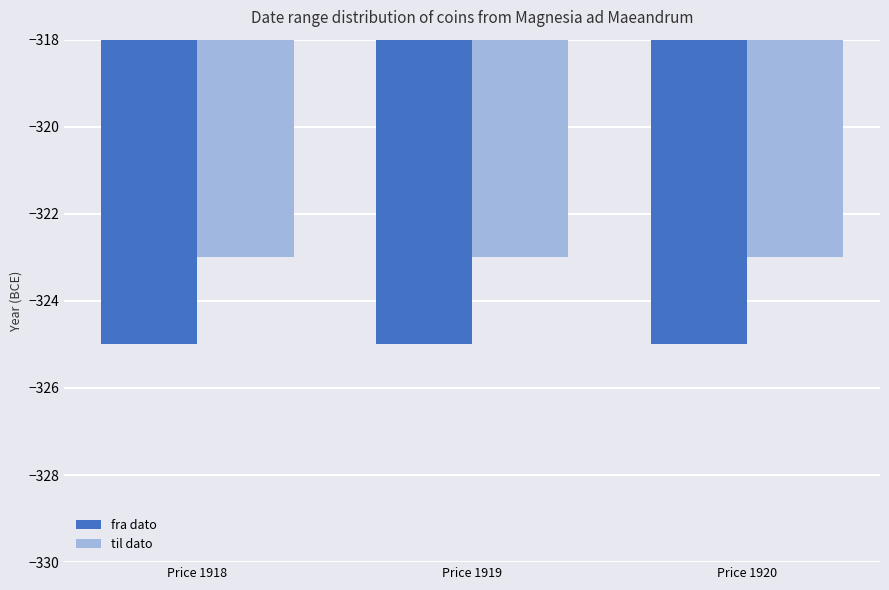

Count the number of categories in the chart.

3